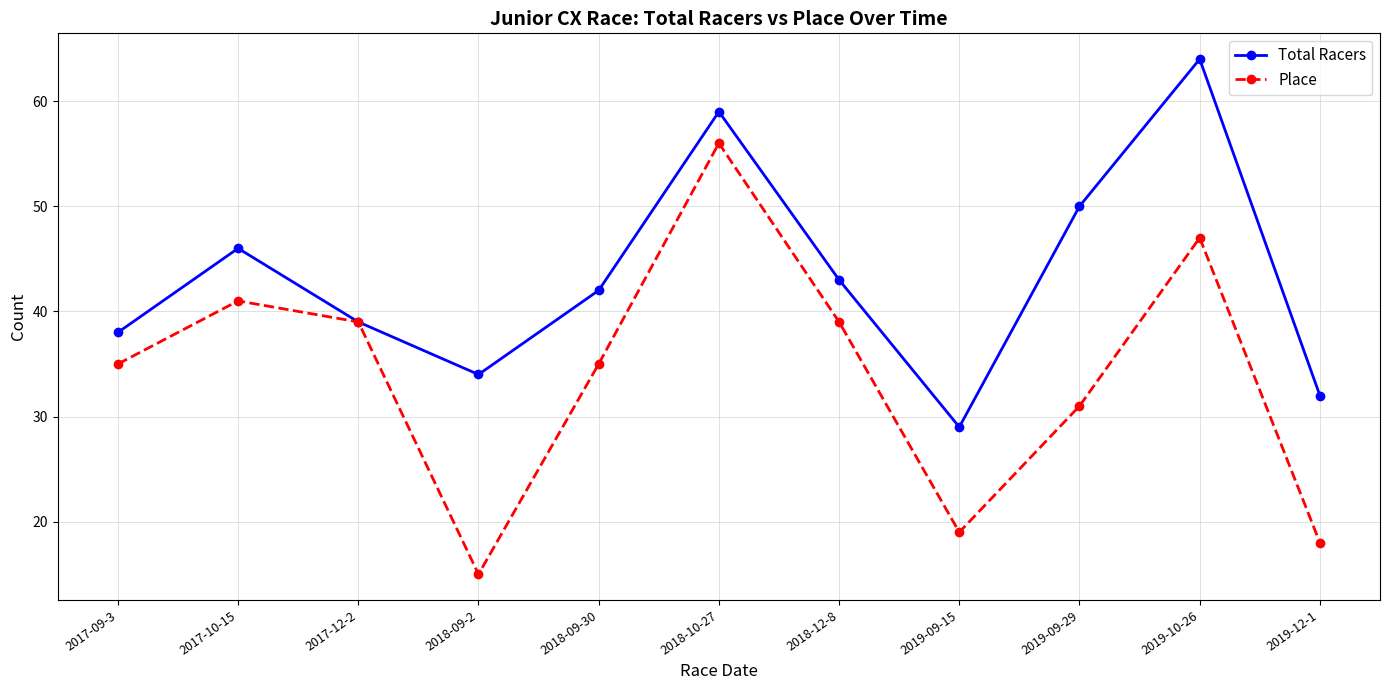

How many data points does each series have?

11